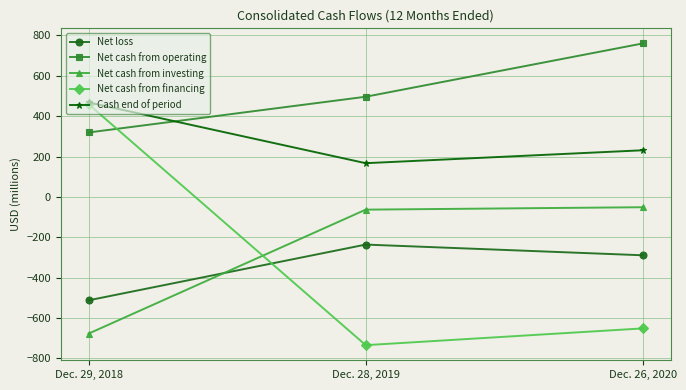

Reading left to right, transcribe all the data shown in this chart.

Net loss: -512	-236	-289
Net cash from operating: 319	496	760
Net cash from investing: -677	-63	-51
Net cash from financing: 459	-734	-651
Cash end of period: 468	167	231